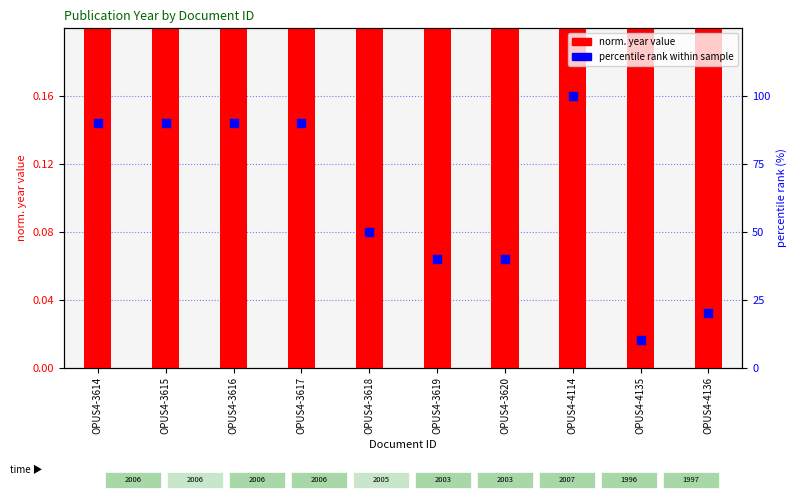

What is the total value across all series at OPUS4-4136?

20.4